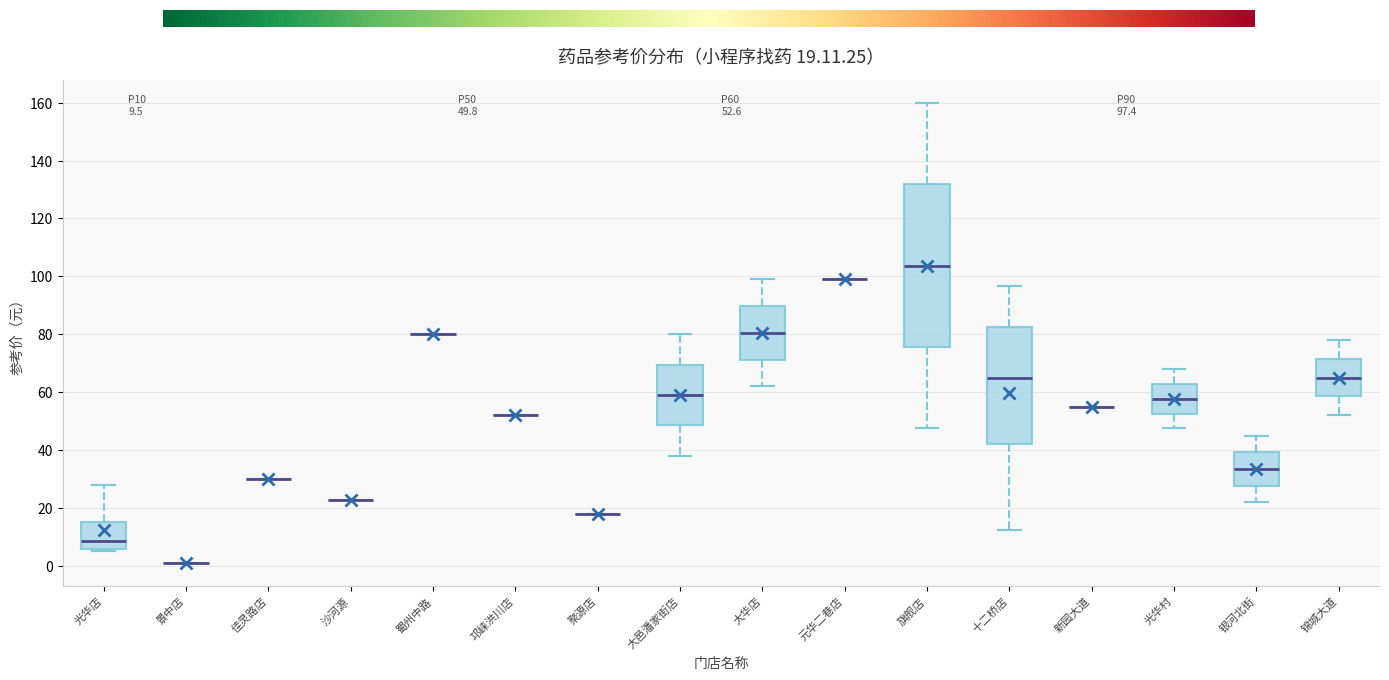

Which box is the tallest, from its lower edge to its upper edge?

旗舰店